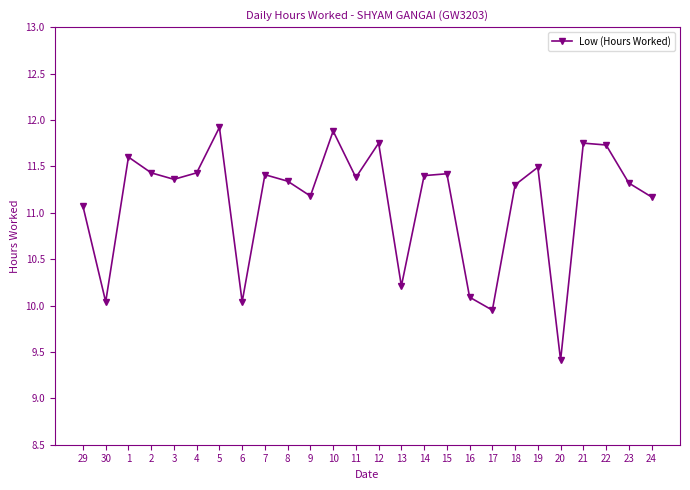

What is the difference between the maximum and second lowest values?

2.0